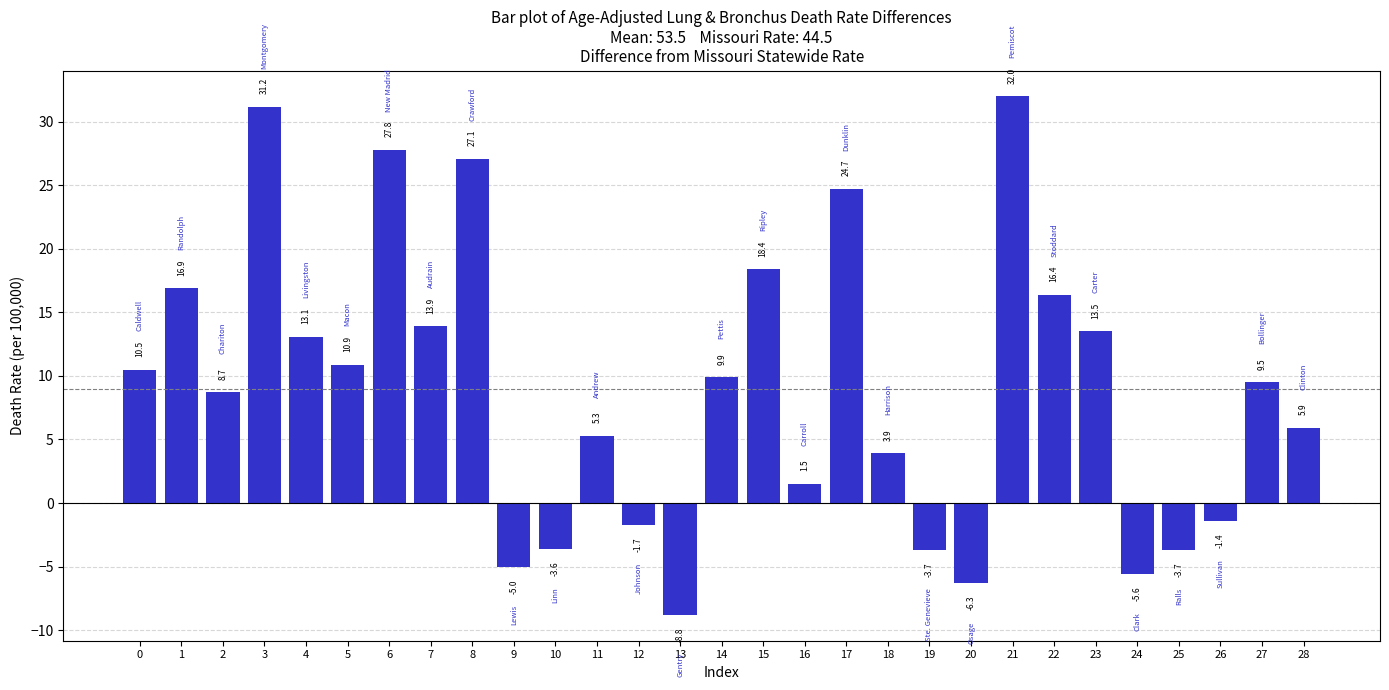

What value does the data have at 22?

16.4